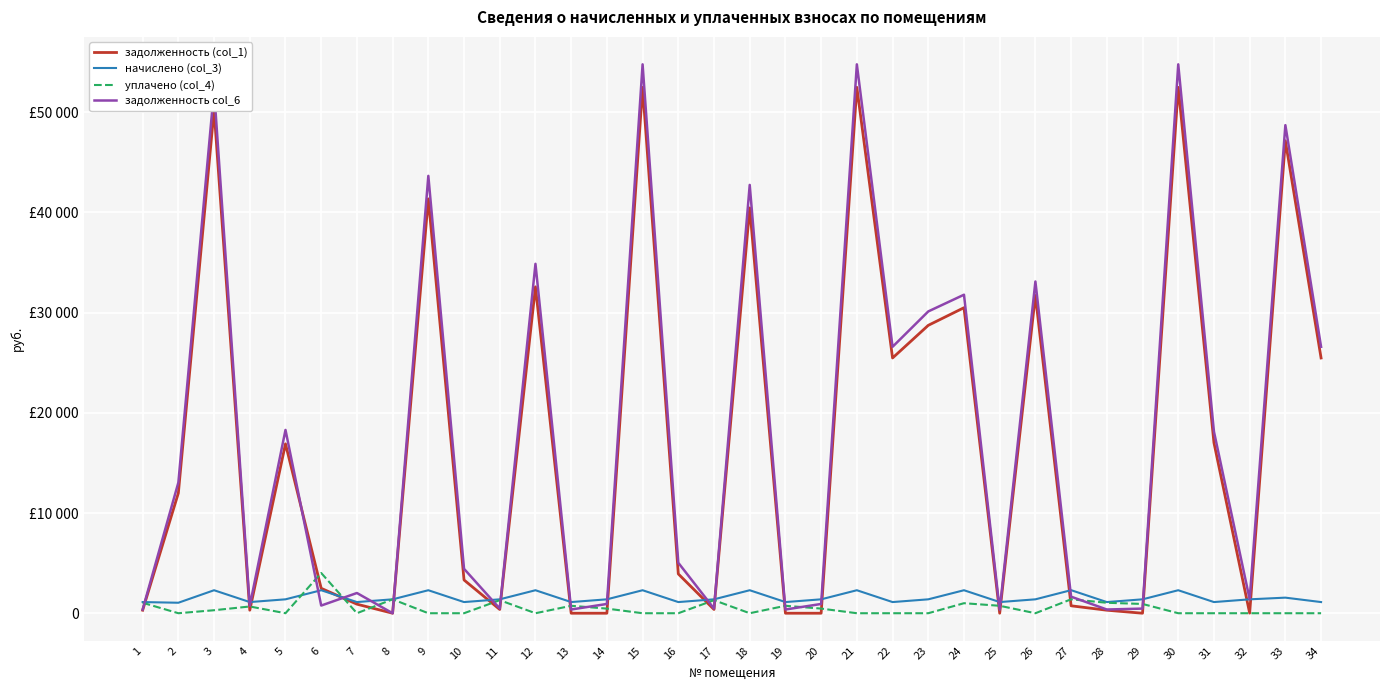

Does the chart display data point markers on the line(s)?

No